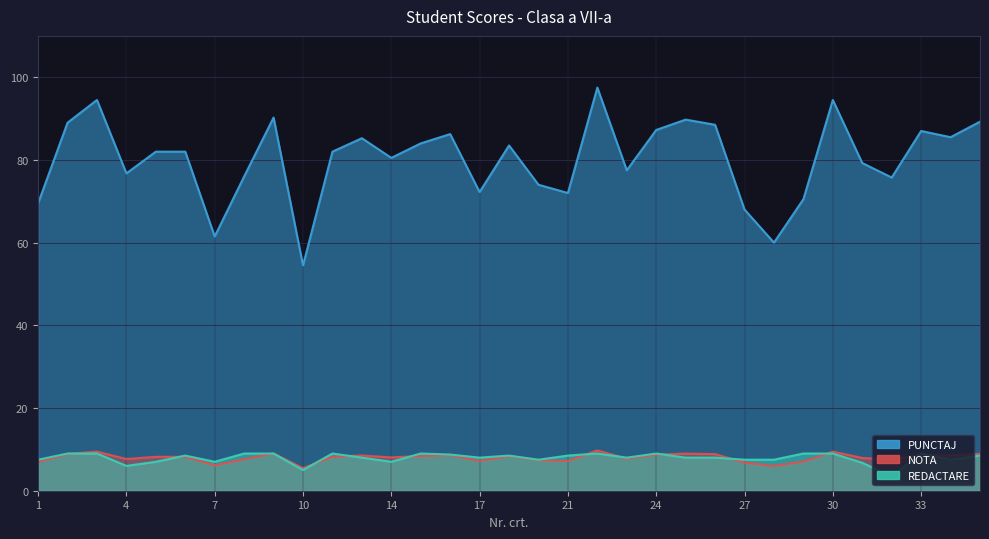

Reading left to right, what are all the values shown in this chart?

PUNCTAJ: 69.5	89.0	94.5	76.8	82.0	82.0	61.5	76.0	90.2	54.5	82.0	85.2	80.5	84.0	86.2	72.2	83.5	74.0	72.0	97.5	77.5	87.2	89.8	88.5	68.0	60.0	70.5	94.5	79.2	75.8	87.0	85.5	89.2
NOTA: 7.0	8.9	9.4	7.7	8.2	8.2	6.2	7.6	9.0	5.5	8.2	8.5	8.1	8.4	8.6	7.2	8.3	7.4	7.2	9.8	7.8	8.7	9.0	8.8	6.8	6.0	7.0	9.4	7.9	7.6	8.7	8.6	8.9
REDACTARE: 7.5	9.0	9.0	6.0	7.0	8.5	7.0	9.0	9.0	5.0	9.0	8.0	7.0	9.0	8.8	8.0	8.5	7.5	8.5	9.0	8.0	9.0	8.0	8.0	7.5	7.5	9.0	9.0	6.8	3.5	9.0	7.5	8.5